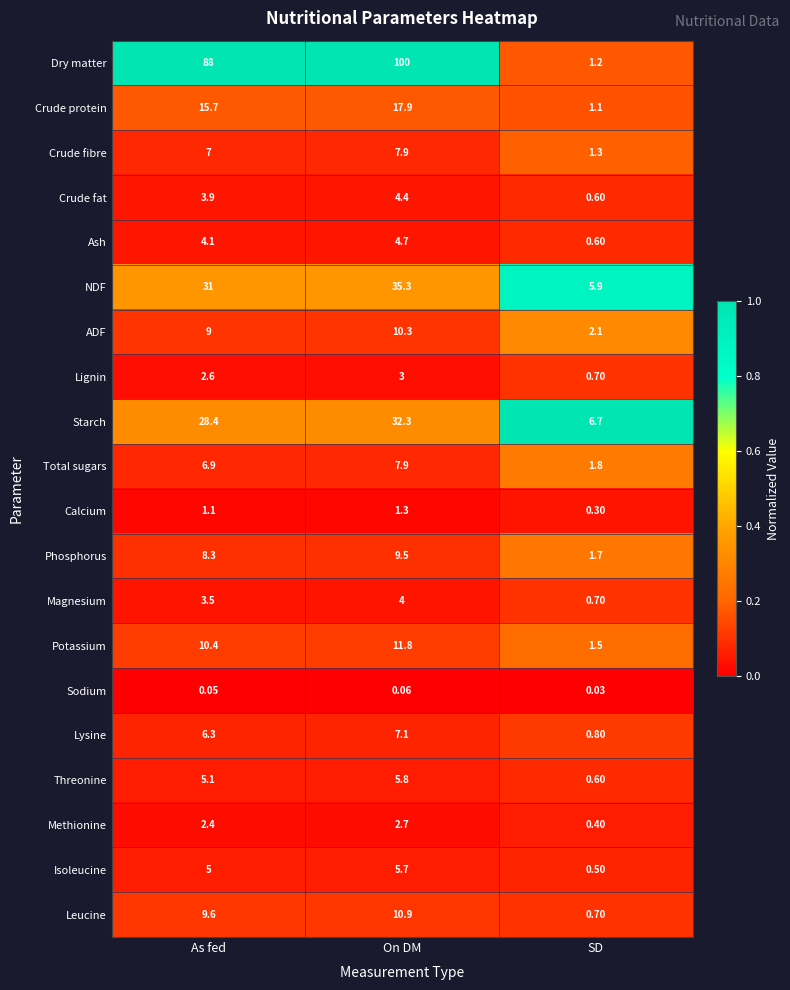

List the labels in order of NDF value, largest first.

On DM, As fed, SD